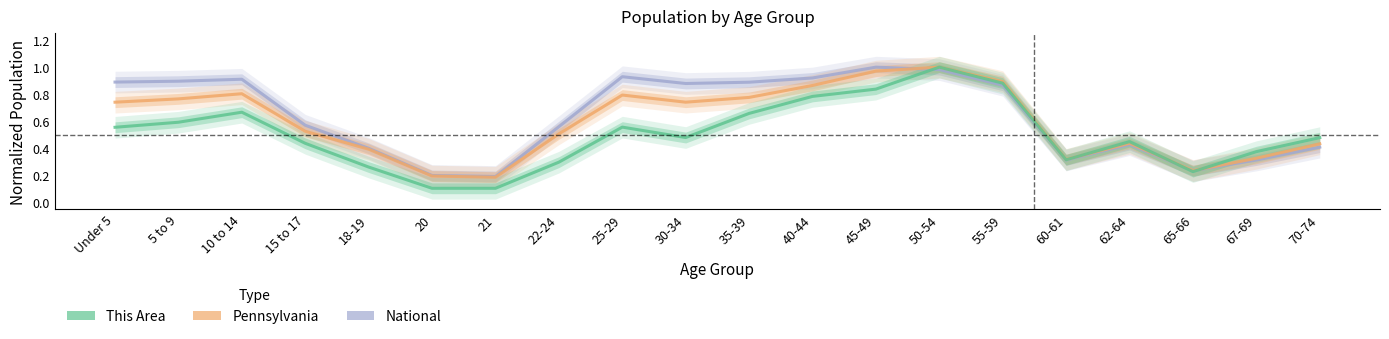

What is the maximum value shown in the chart?

1.0